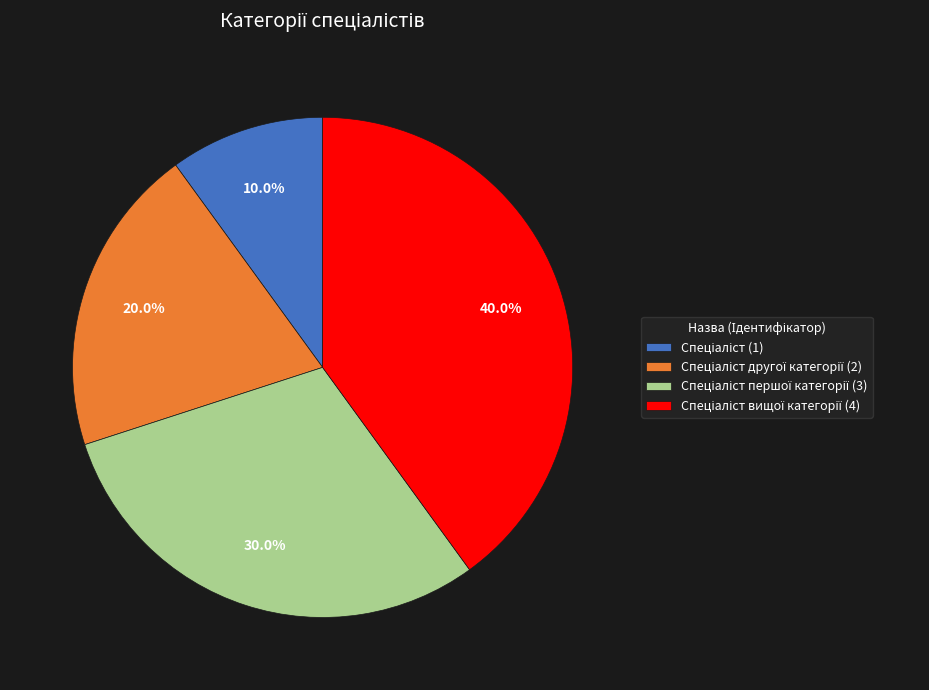

Is there any slice that represents more than half of the pie?

No